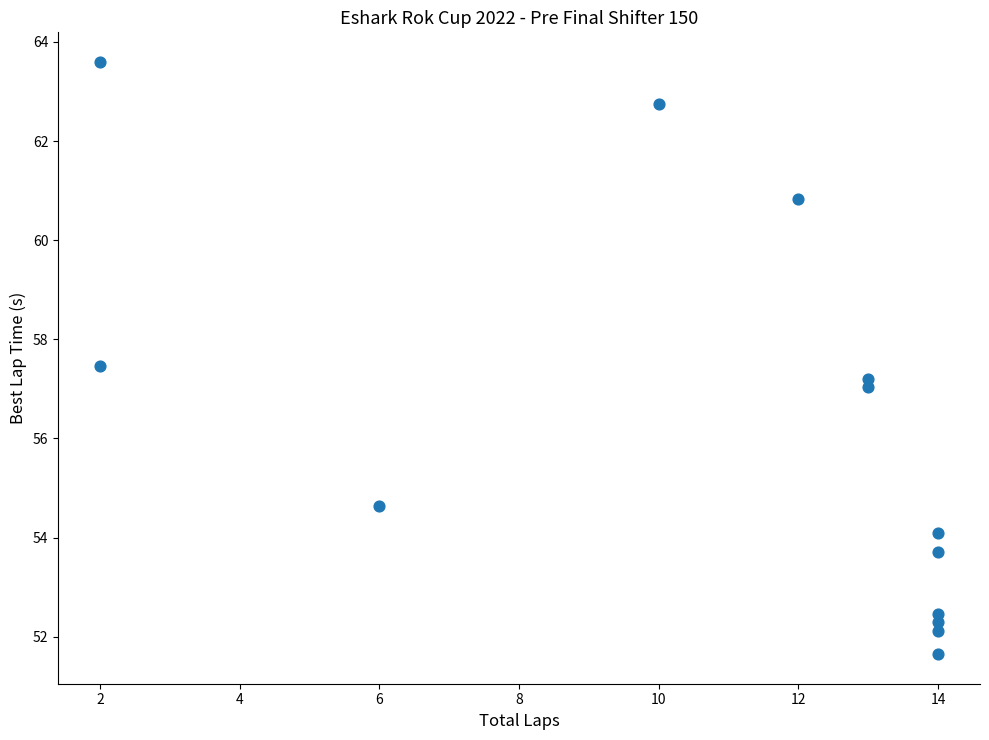

What is the range of Y values (max minus min)?

11.9